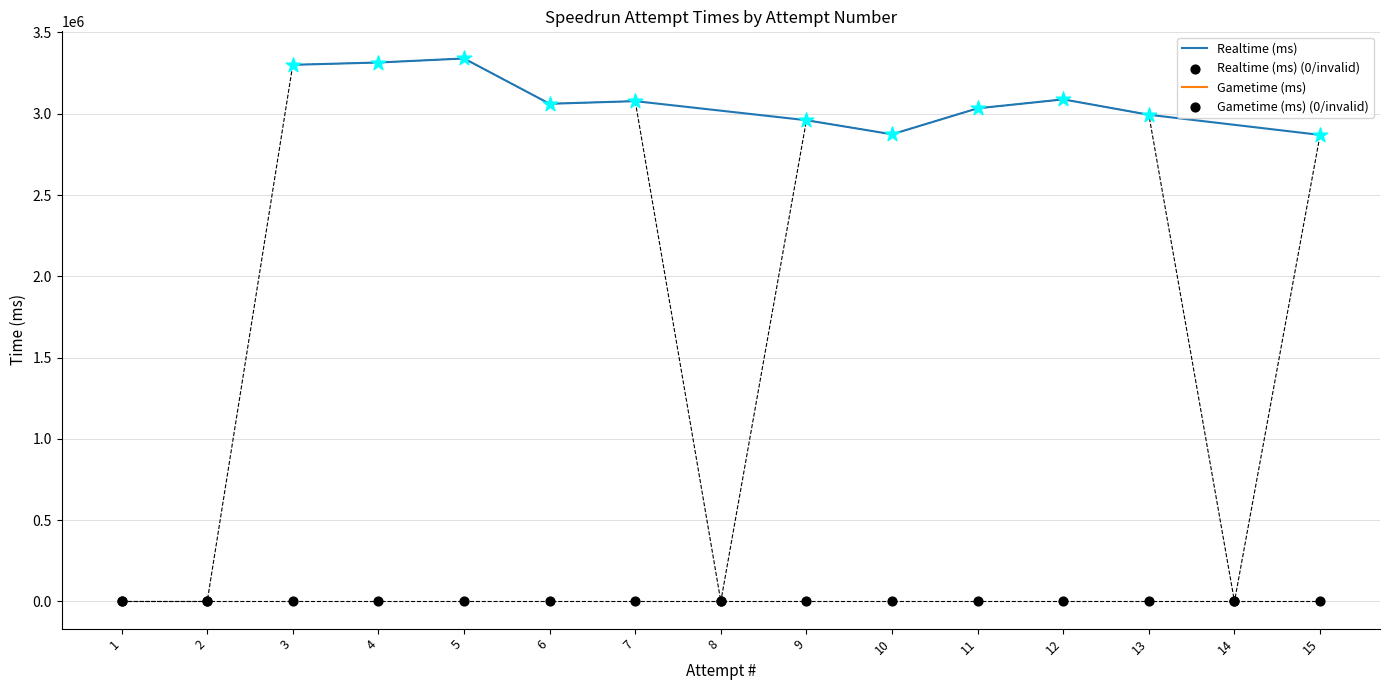

Which series has the largest Y range (max minus min)?

Realtime (ms)